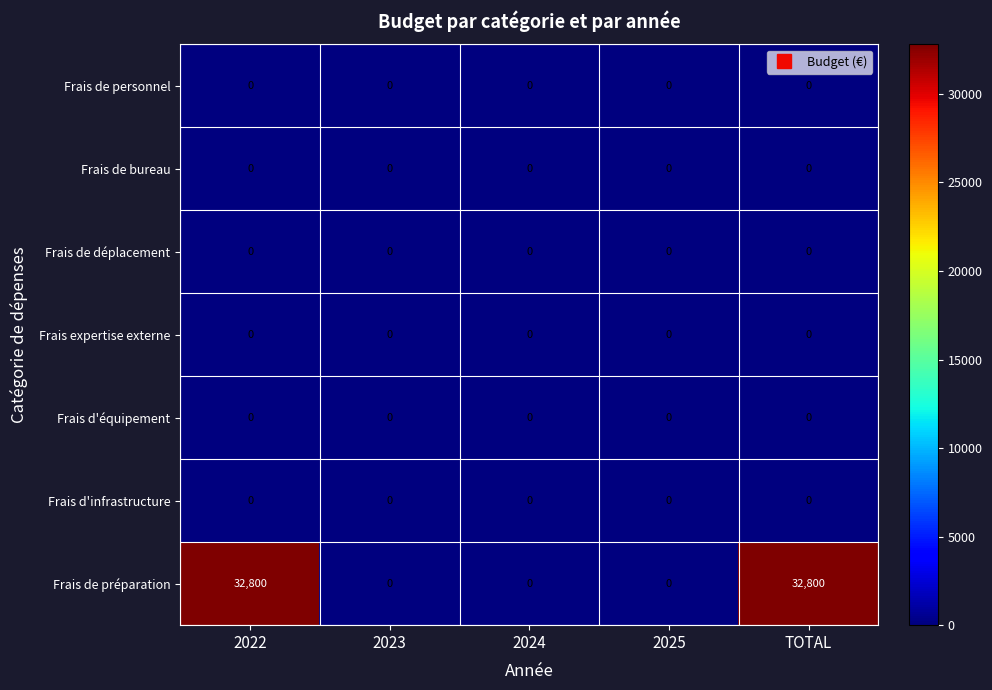

How many series are shown in this chart?

7